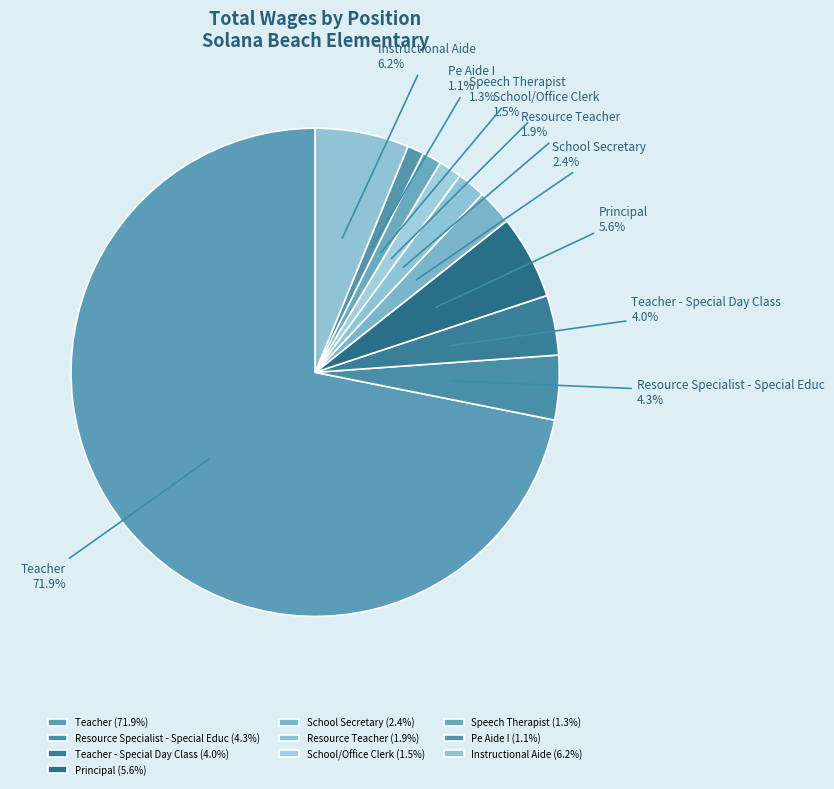

How many segments does this pie chart have?

10